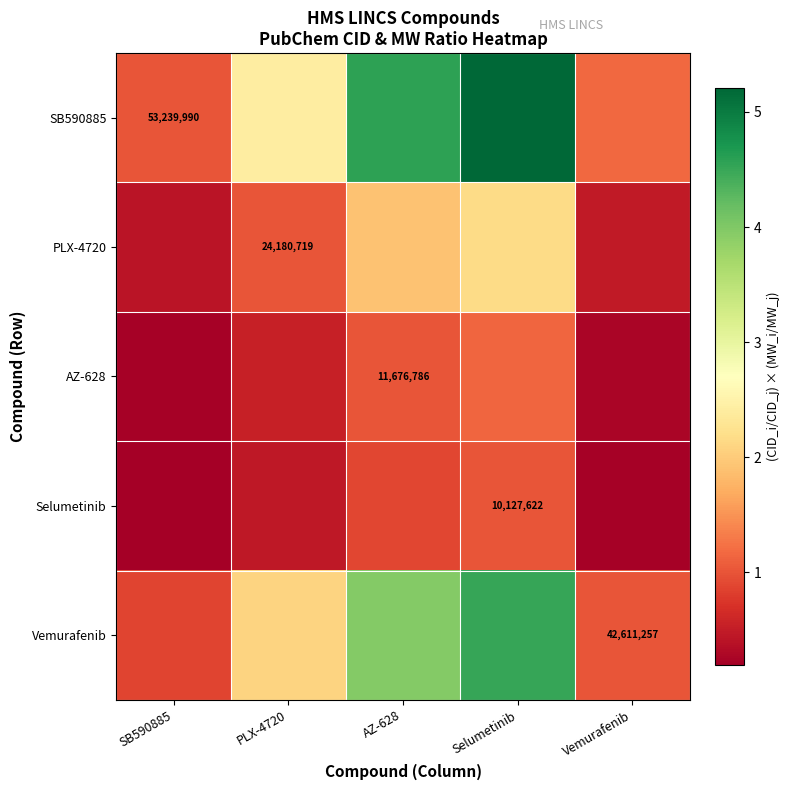

What is the approximate value of SB590885 at SB590885?

1.0